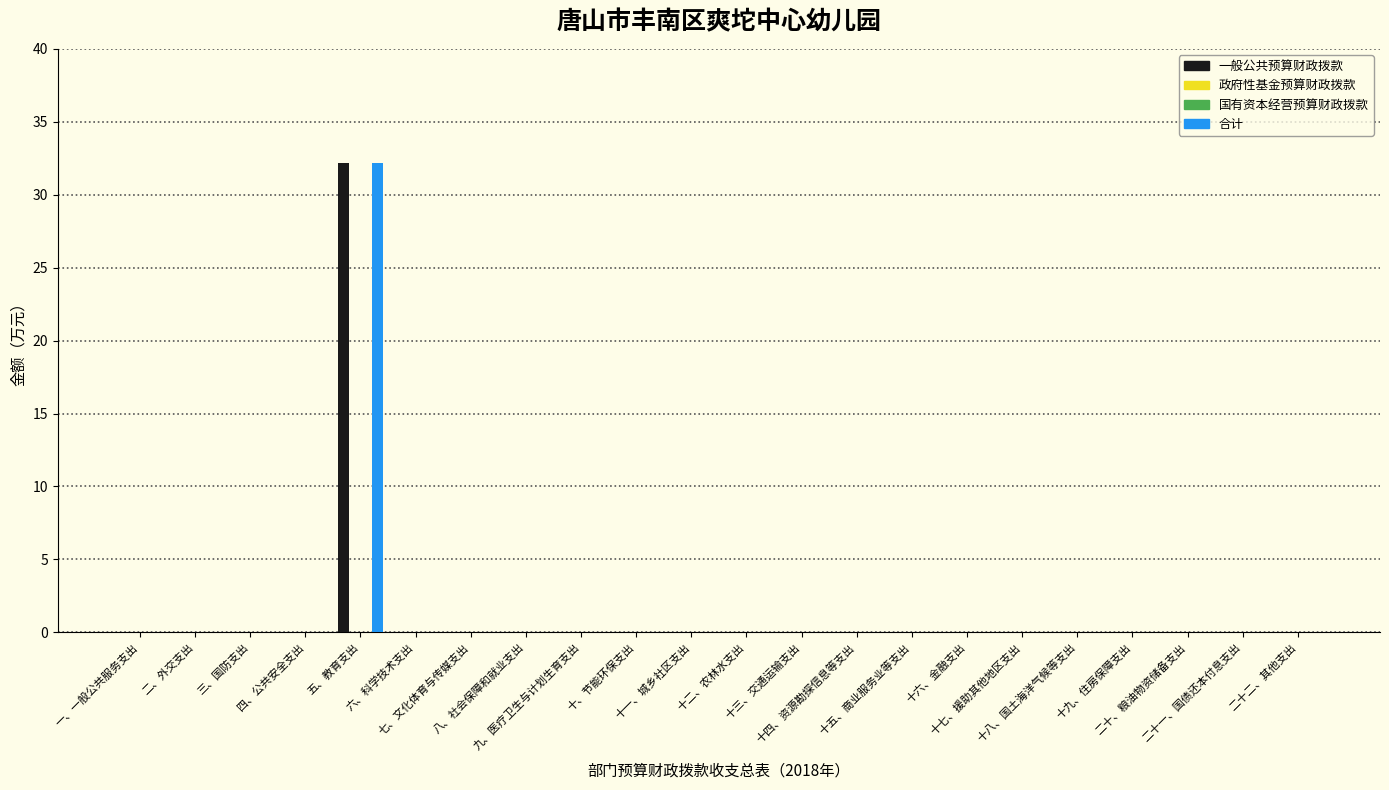

What position from the left is 二十二、其他支出?

22